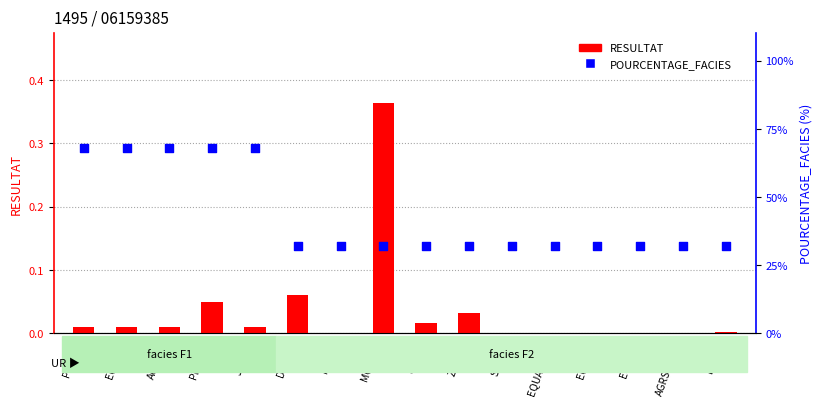

What is the total value across all series at PELEND?

68.0